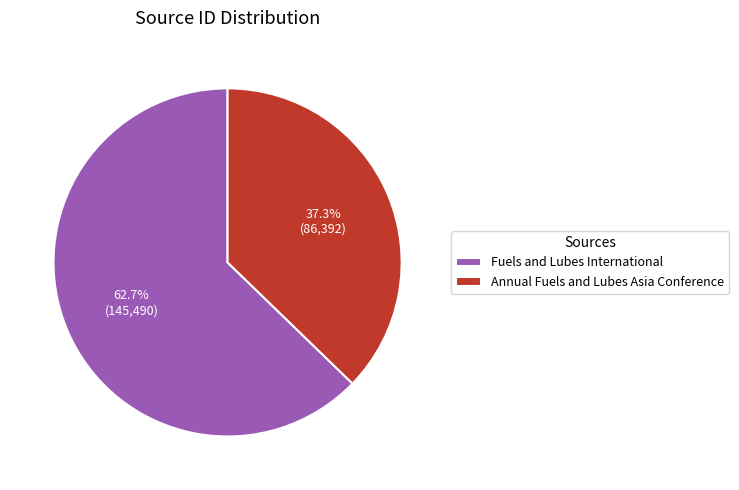

Approximately how many times larger is the value at Fuels and Lubes International compared to Annual Fuels and Lubes Asia Conference?

1.7